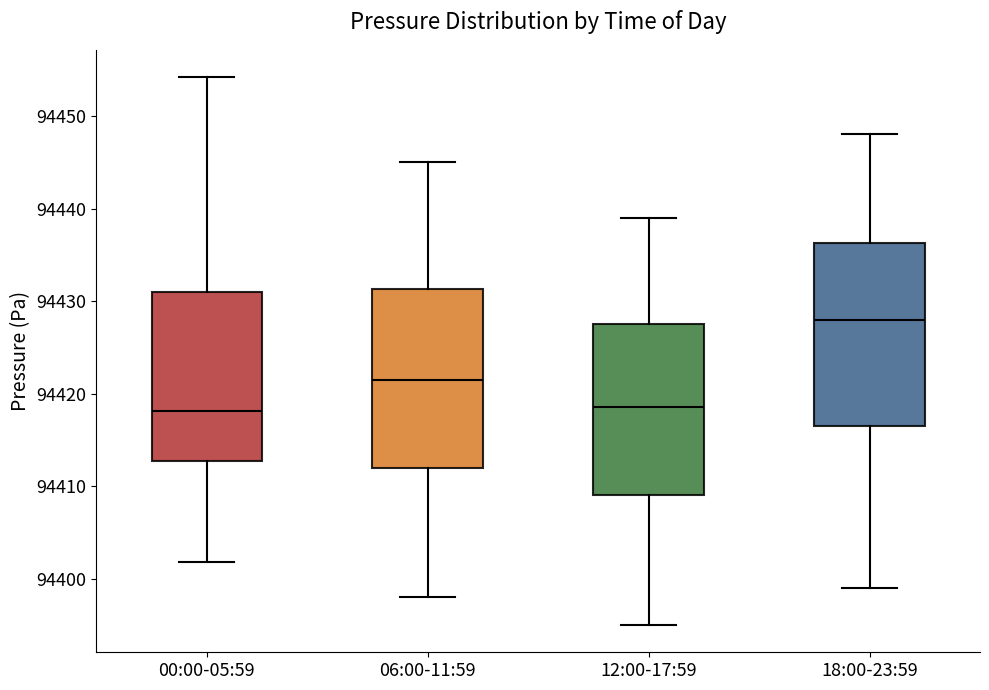

Where does the upper whisker of the box for 00:00-05:59 end on the y-axis? The values are not printed on the chart, so give them approximately, as read against the axis.

94454